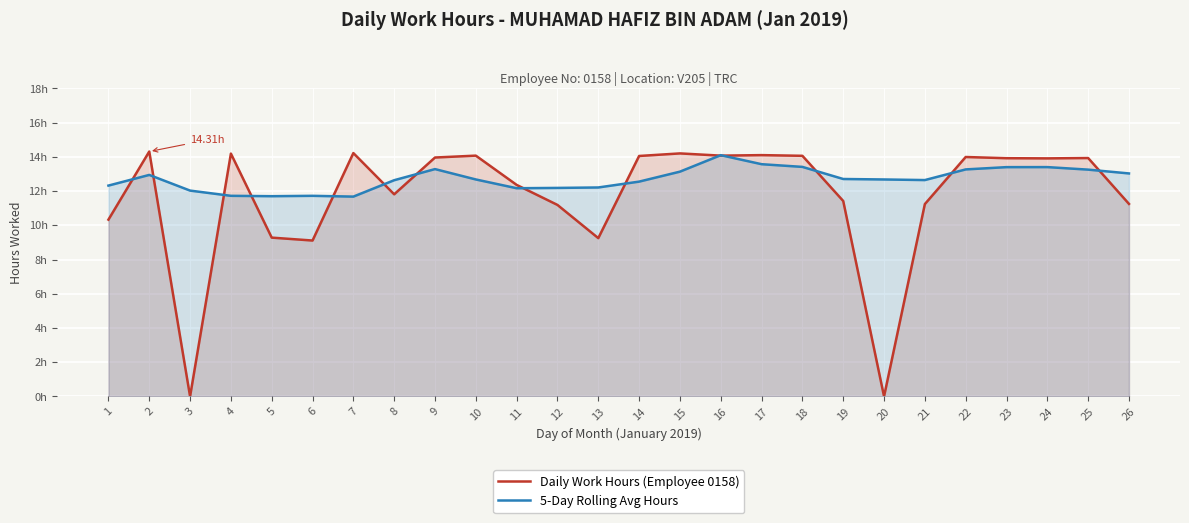

Which category has the lowest value in the Daily Work Hours (Employee 0158) series?

3